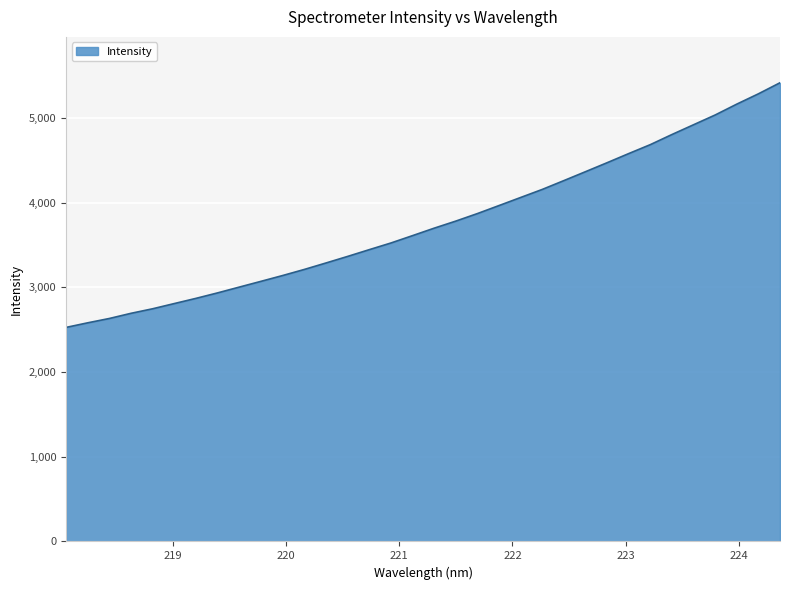

How many lines are shown in the chart?

1